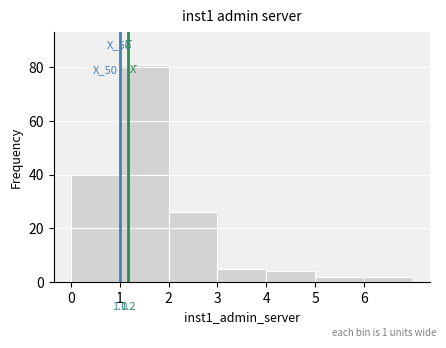

Over which range of the x-axis is the bar tallest?

1 to 2